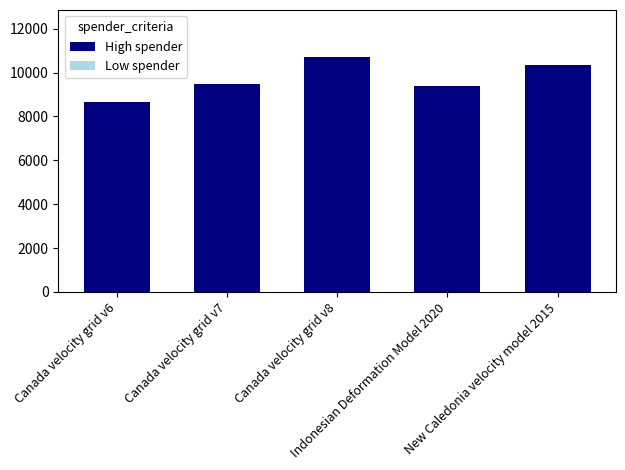

What position from the left is Indonesian Deformation Model 2020?

4